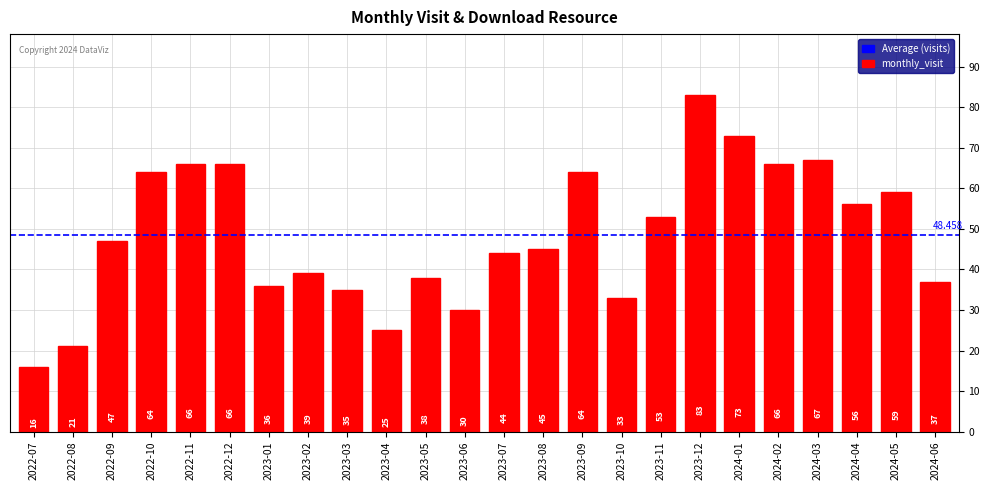

What is the label of the 19th bar from the right?

2022-12